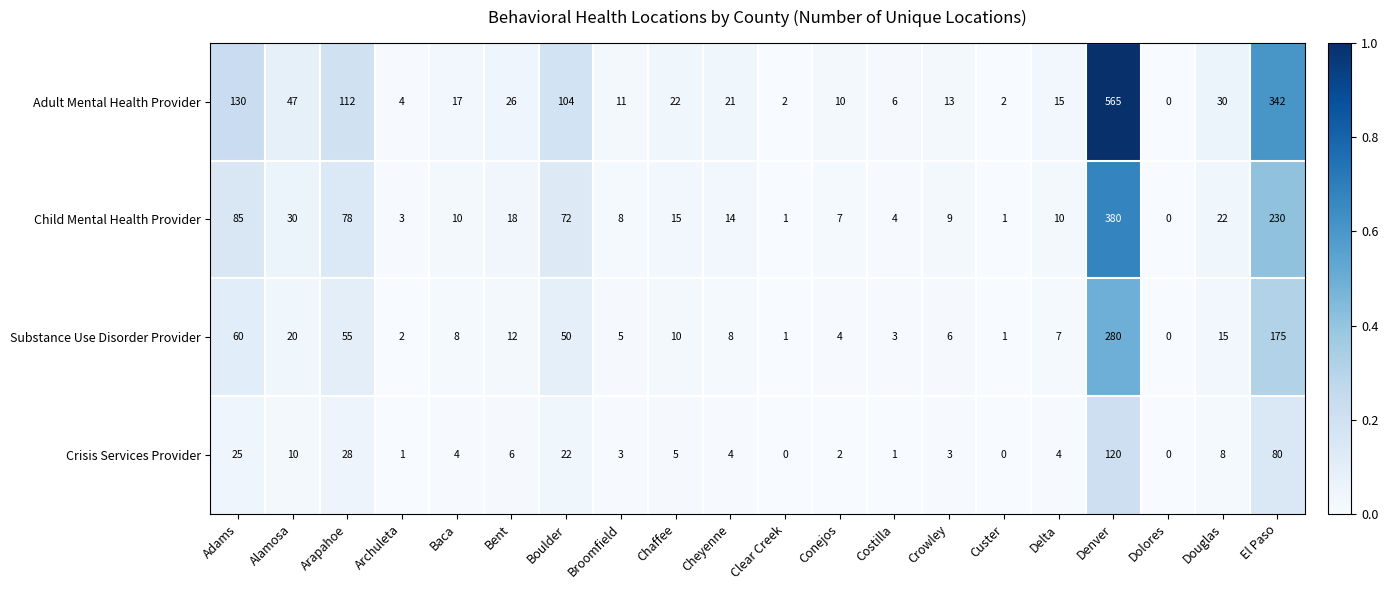

At how many categories does at least one series exceed 80?

5